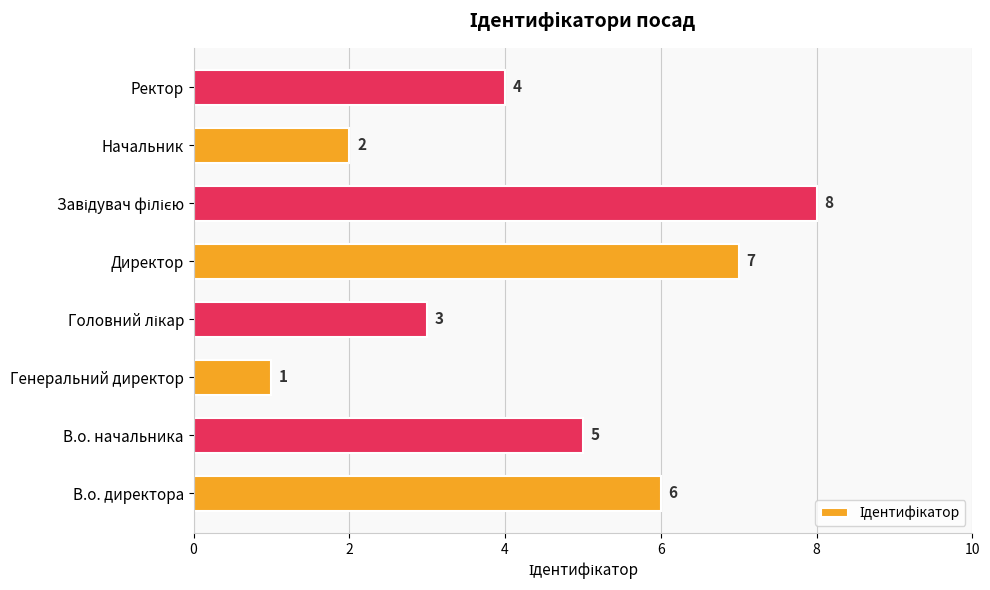

Is it true that the value at Ректор is 4?

True